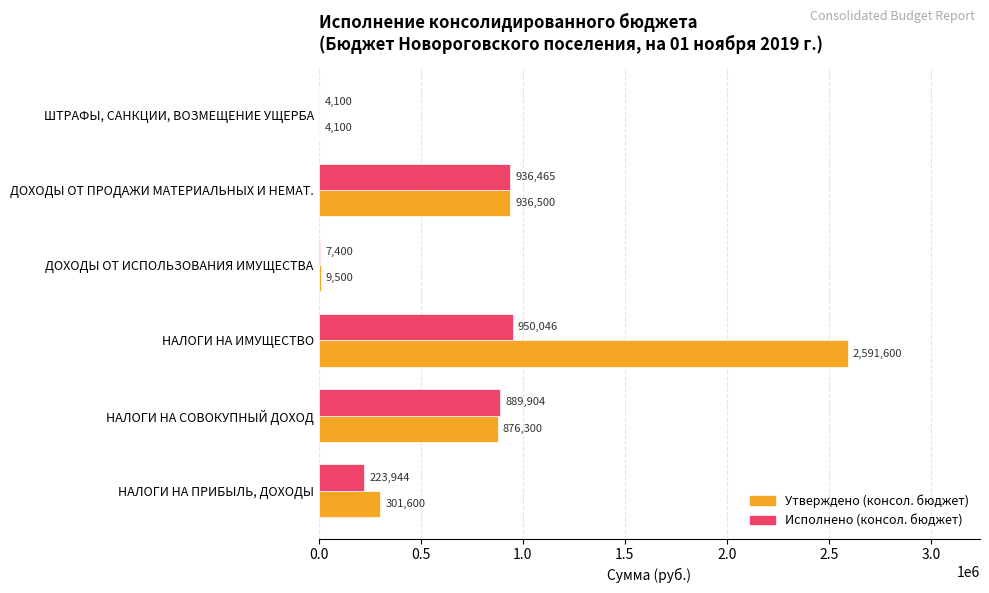

What is the sum of all Утверждено (консол. бюджет) values?

4719600.0